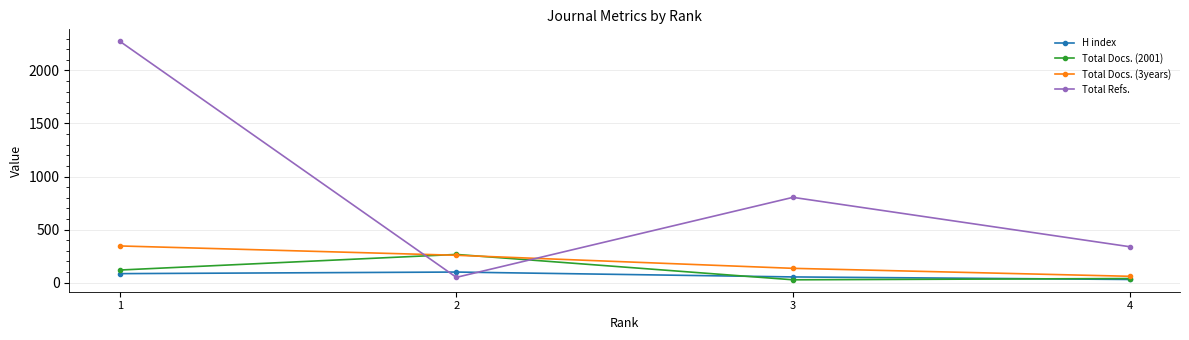

What is the approximate value of Total Docs. (2001) at 1, to the nearest 10?

120